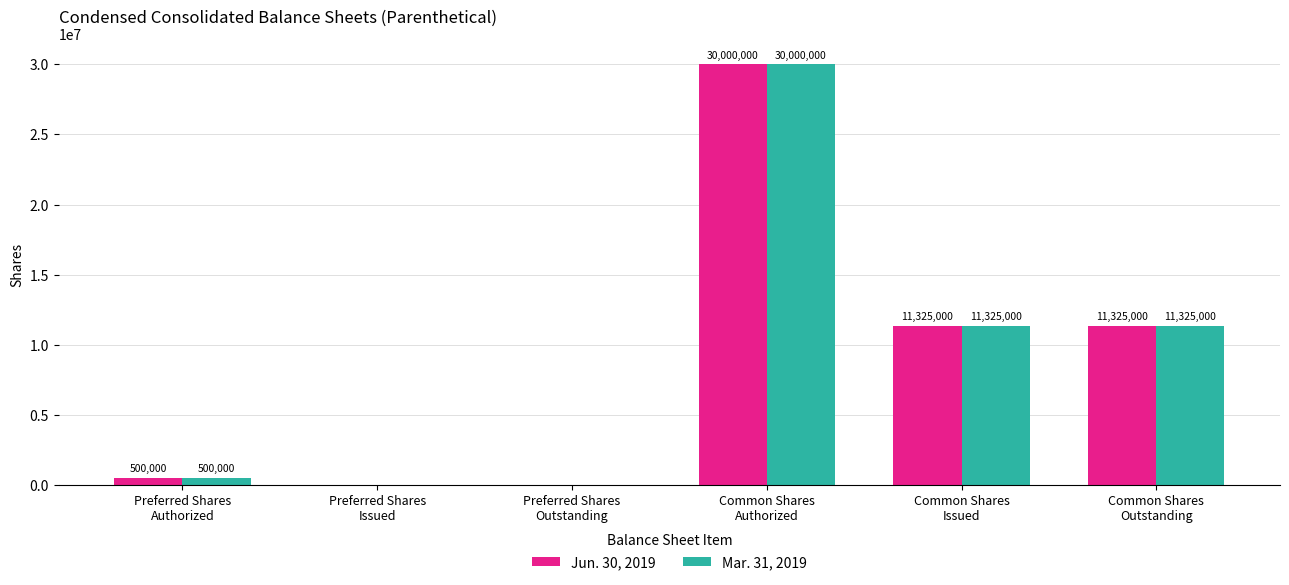

How many positive values does the Jun. 30, 2019 series have?

4